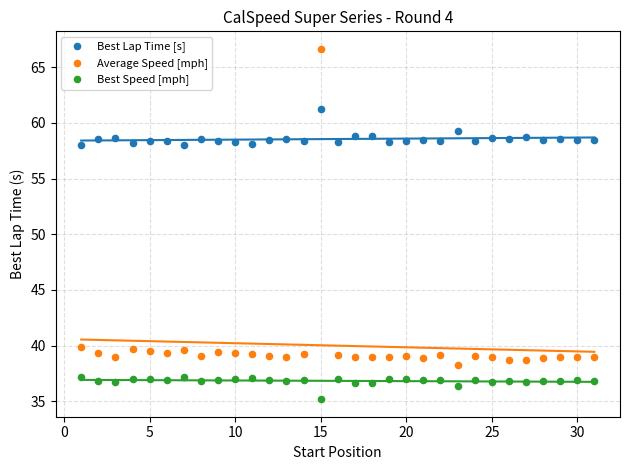

Across all data points, what is the range of Y values (max minus min)?

31.5